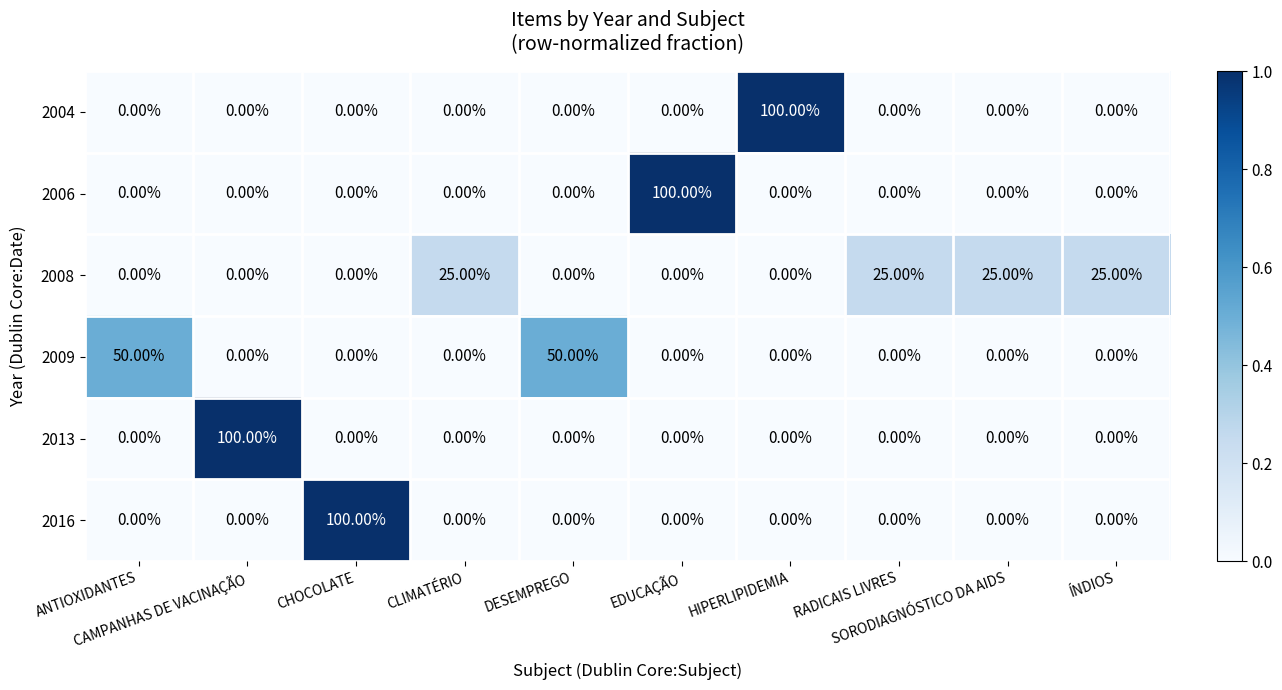

What is the average value of the 2006 series?

10